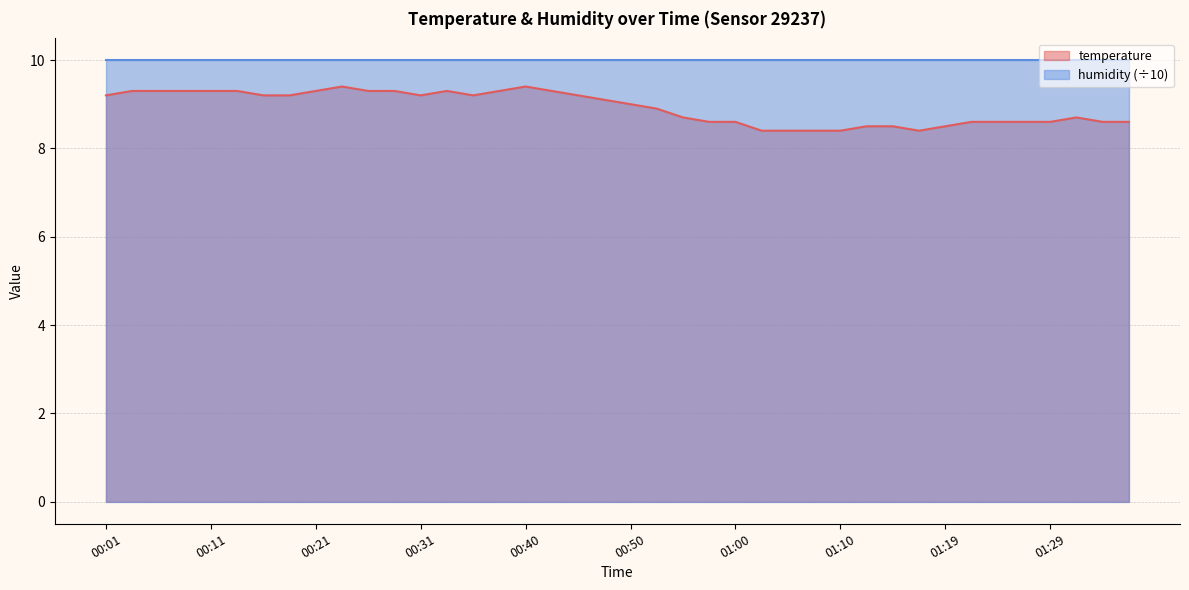

What is the label of the 11th point from the right?

01:12